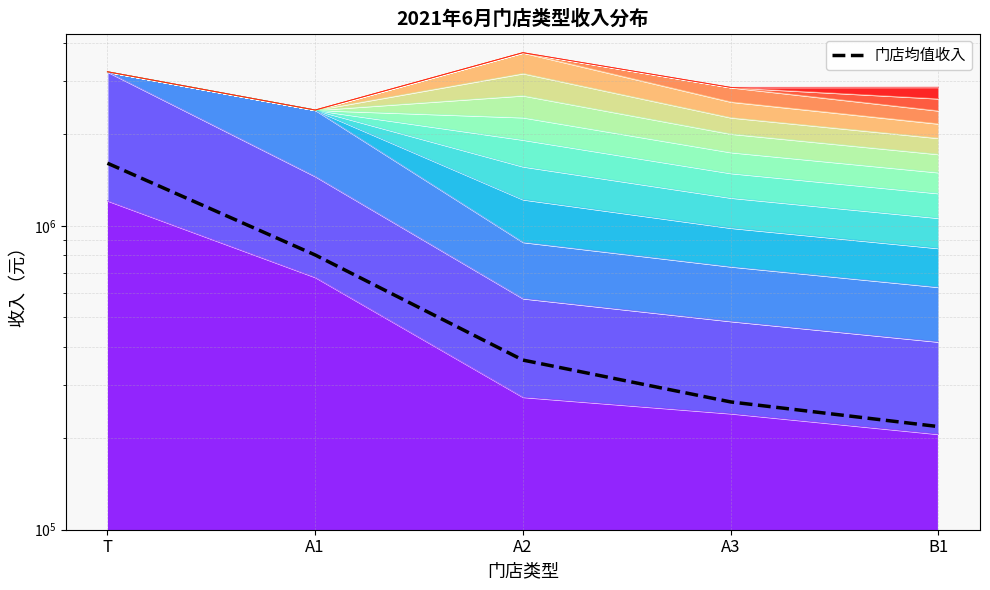

Reading left to right, what are all the values shown in this chart?

T=1608331.3	A1=802294.3	A2=361709.5	A3=263415.3	B1=218512.0